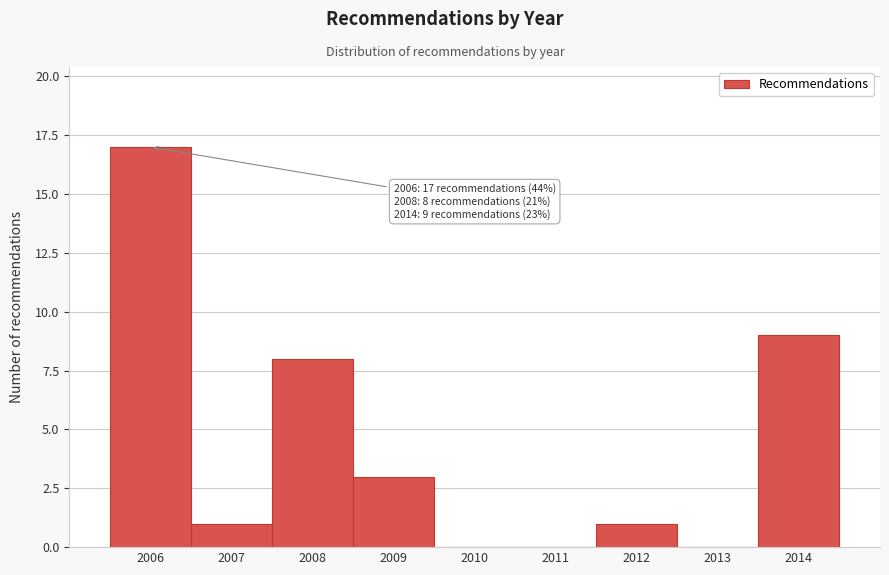

Reading left to right, extract all data points from this chart.

2006=17	2007=1	2008=8	2009=3	2010=0	2011=0	2012=1	2013=0	2014=9